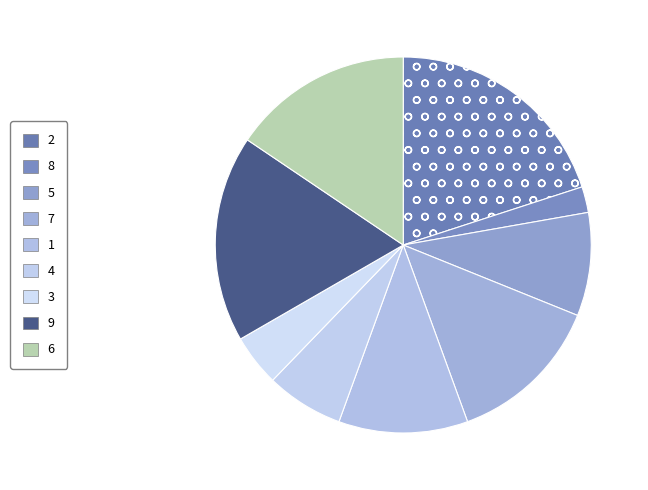

How many slices are in this pie chart?

9